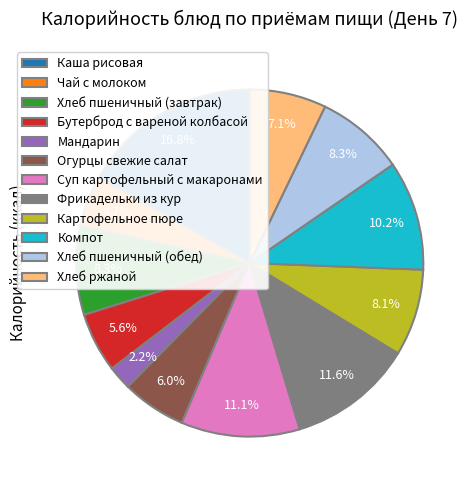

Does Мандарин account for over 50% of the chart?

No